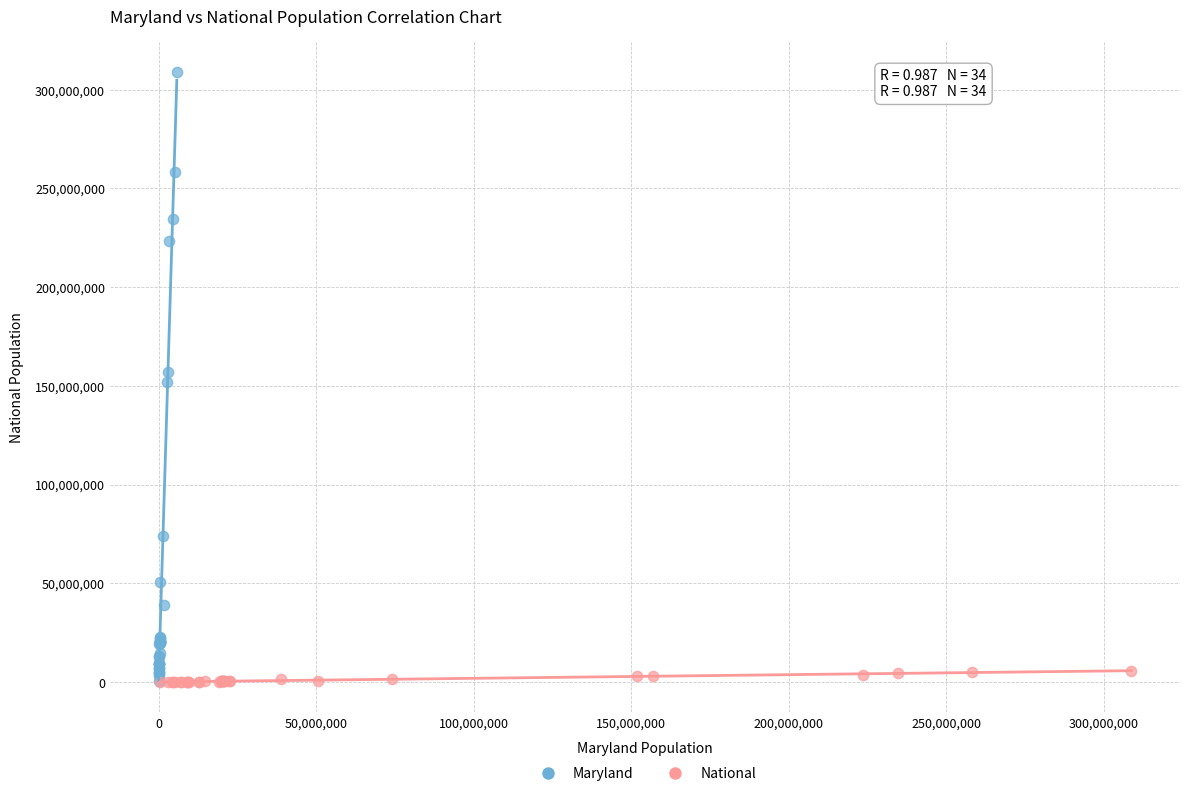

What are all the series names shown in the legend?

Maryland, National